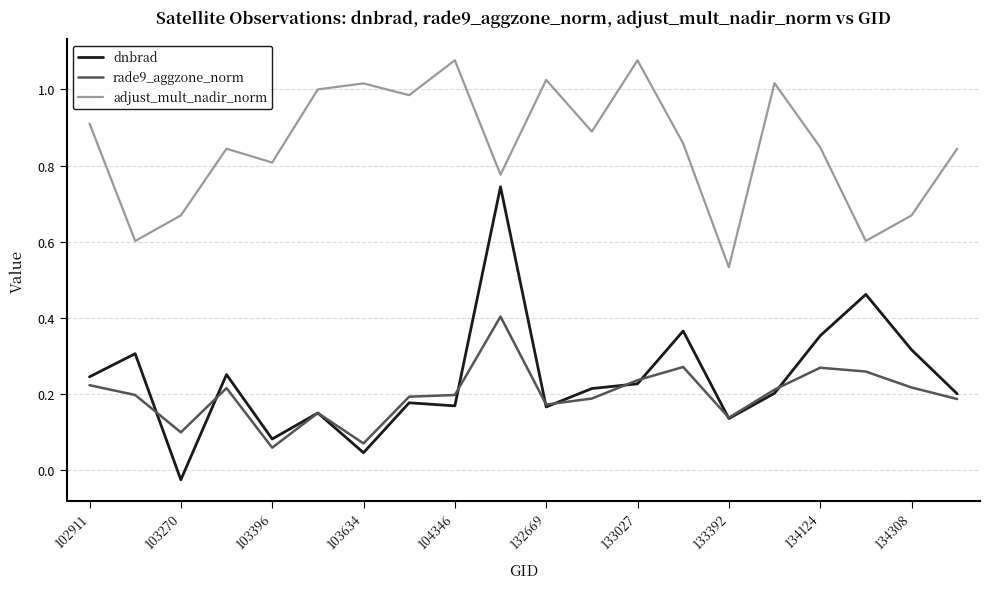

True or false: adjust_mult_nadir_norm and dnbrad intersect in this chart.

False